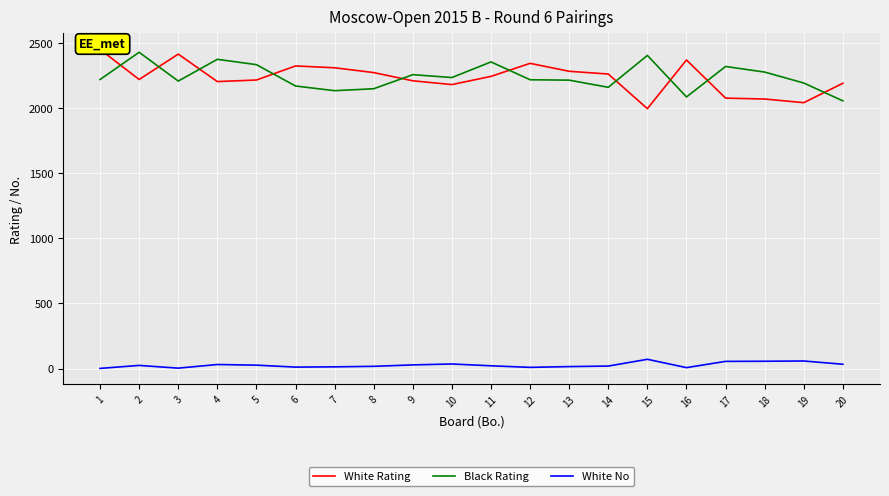

Reading right to left, list all the values displayed in this chart.

White Rating: 20=2191	19=2042	18=2070	17=2077	16=2370	15=1996	14=2262	13=2283	12=2344	11=2244	10=2181	9=2210	8=2273	7=2310	6=2324	5=2216	4=2204	3=2415	2=2220	1=2451
Black Rating: 20=2056	19=2193	18=2277	17=2320	16=2086	15=2405	14=2160	13=2215	12=2218	11=2355	10=2235	9=2257	8=2149	7=2134	6=2170	5=2334	4=2375	3=2208	2=2429	1=2220
White No: 20=33	19=58	18=56	17=55	16=7	15=71	14=19	13=15	12=9	11=21	10=35	9=28	8=17	7=13	6=11	5=26	4=31	3=3	2=24	1=1